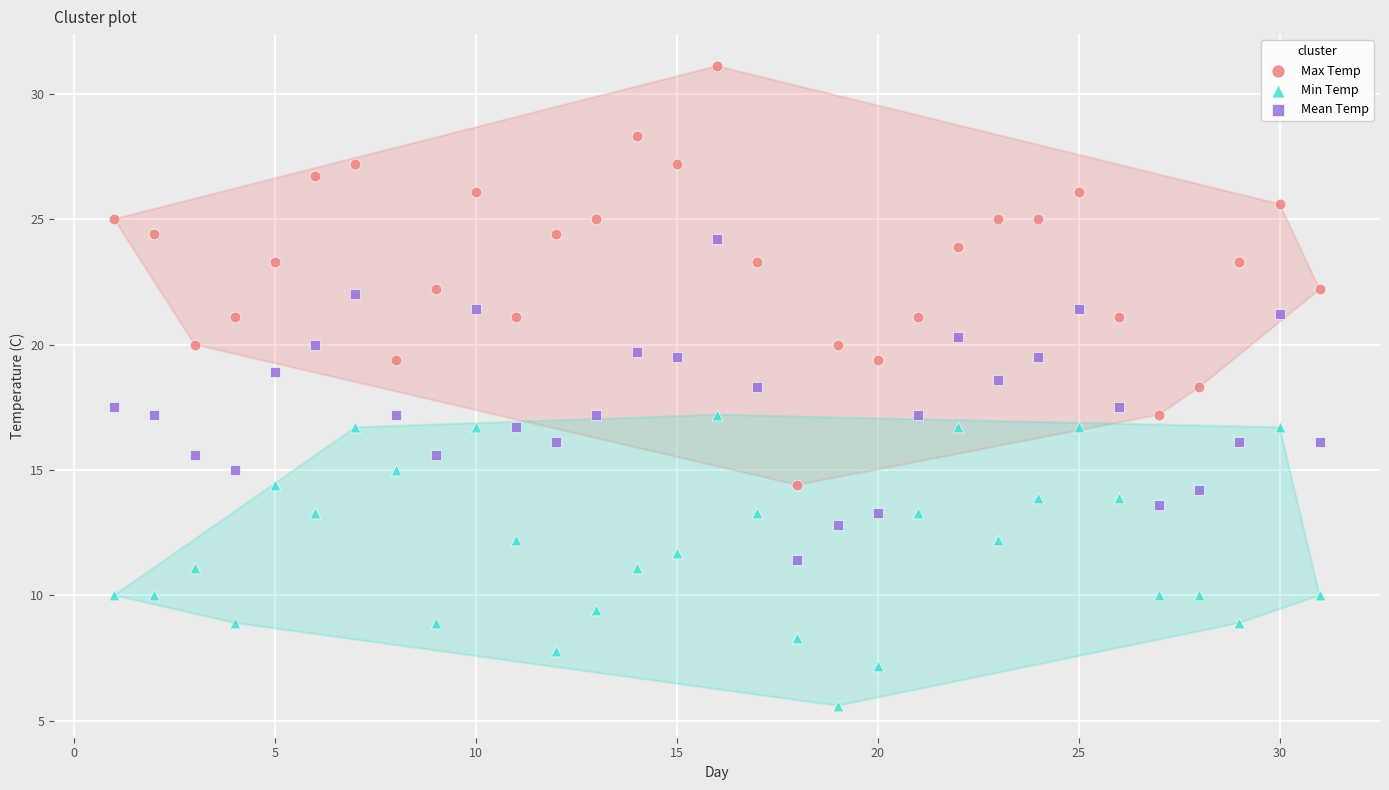

What are all the series names shown in the legend?

Max Temp, Min Temp, Mean Temp